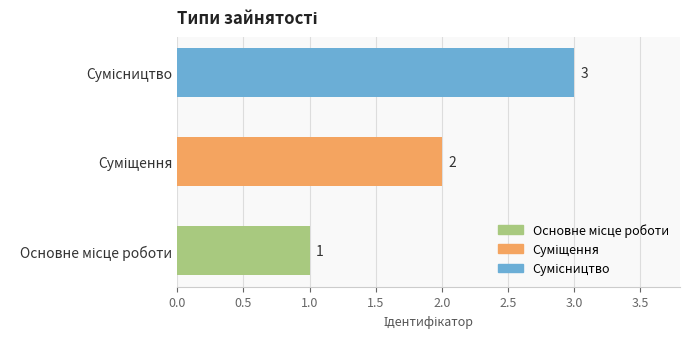

Count the values in the range 1 to 3.

3